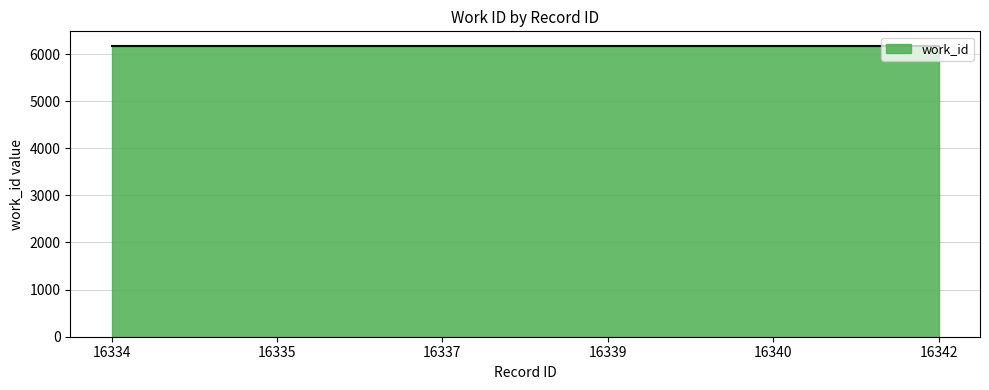

What is the sum of all values?

37017